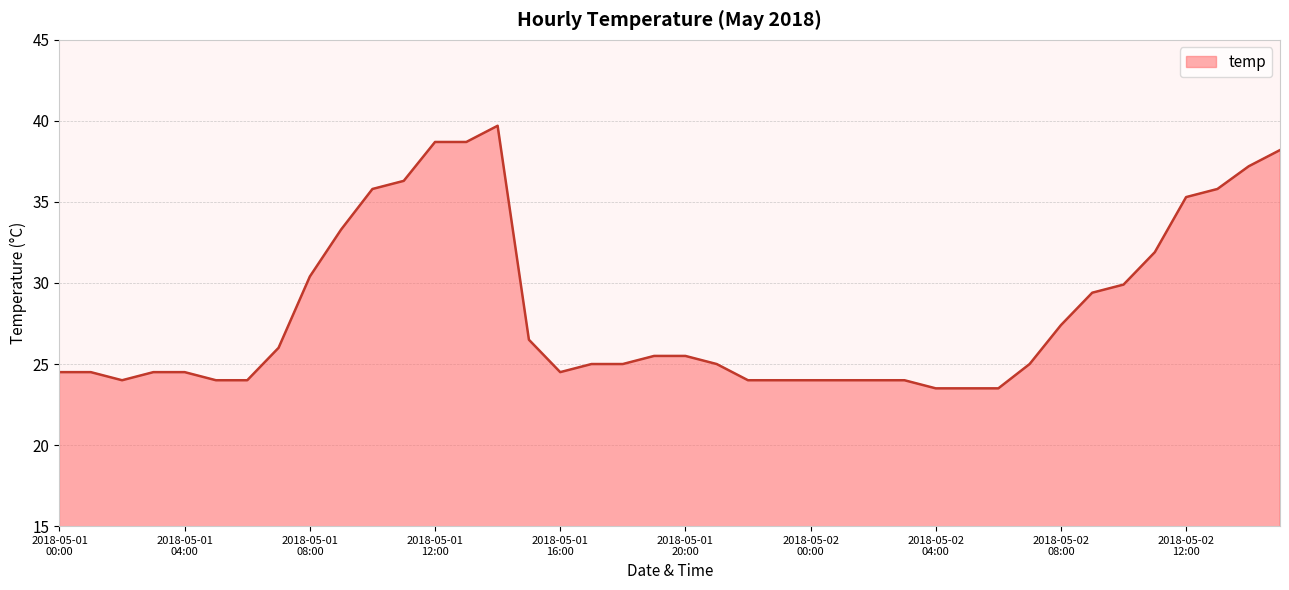

True or false: there are more than 0 points higher than both neighbors.

True